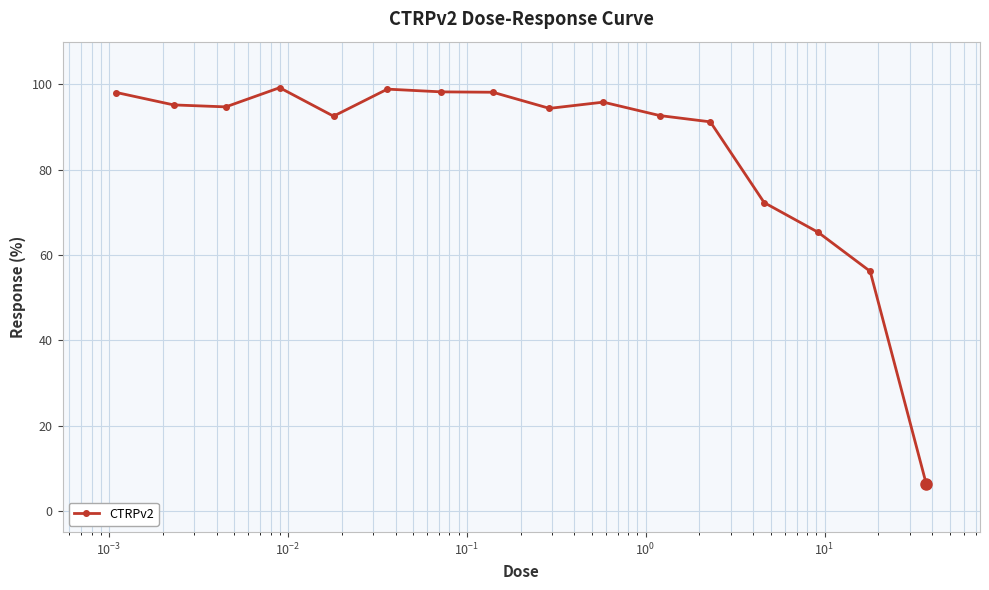

What is the value of the 16th point from the left?

6.4